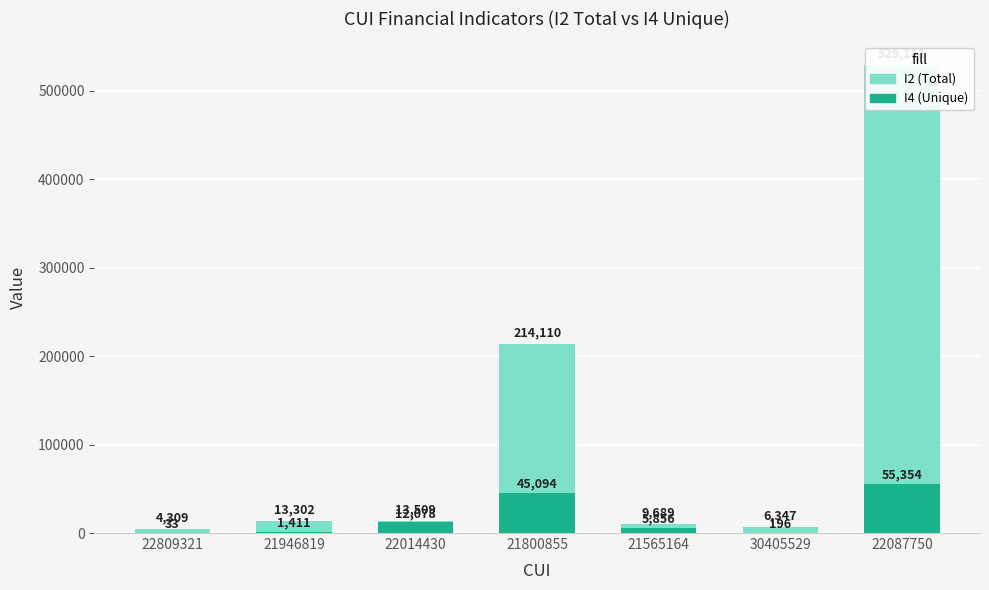

What is the value of the I4 (Unique) bar at the 3rd from the left?

12078